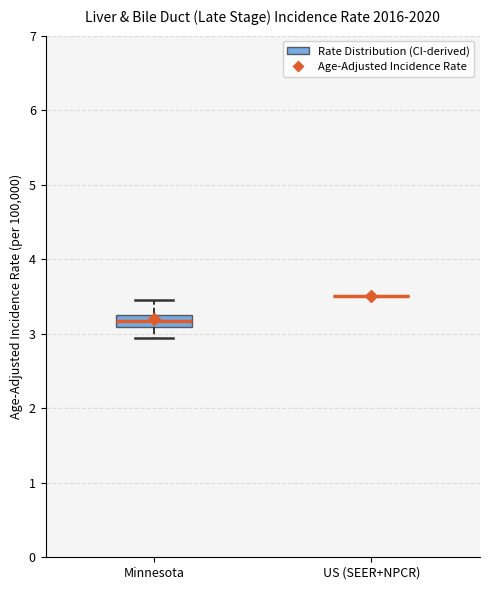

Reading left to right, read every box against the y-axis: the position of its median line, the range the box covers, and the ends of its whiskers. The values are not printed on the chart, so give them approximately, as read against the axis.

Minnesota: median 3.2 (inside the box), box 3.1 to 3.2, whiskers 2.9 to 3.4
US (SEER+NPCR): box collapsed to a line at 3.5, whiskers 3.5 to 3.5